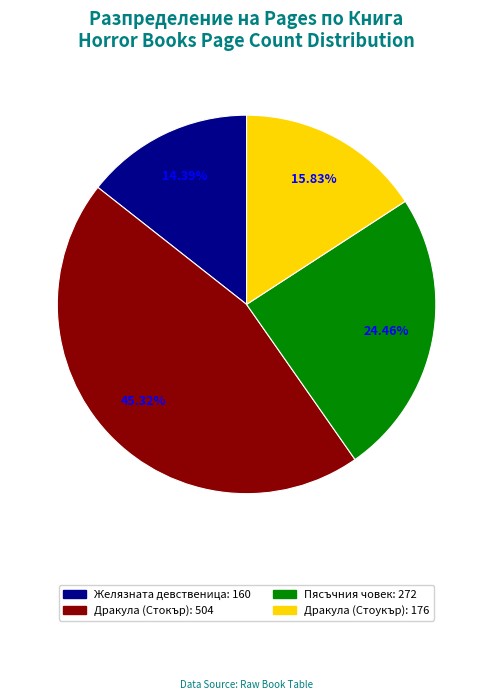

Does any single category account for the majority?

No